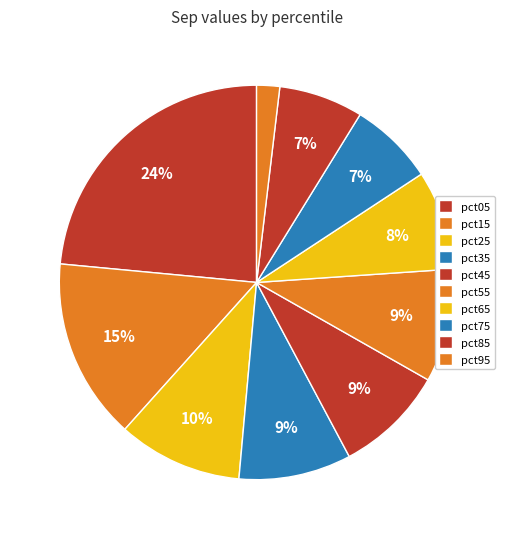

To the nearest percent, what percentage of the pie is pct05?

24%